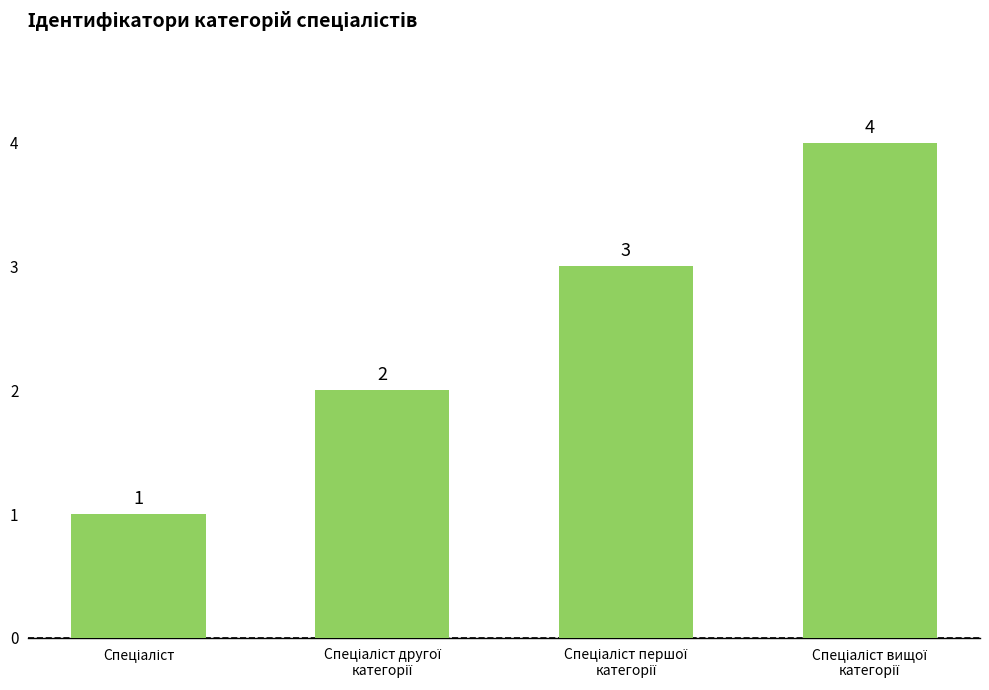

What is the value of the 2nd bar from the left?

2